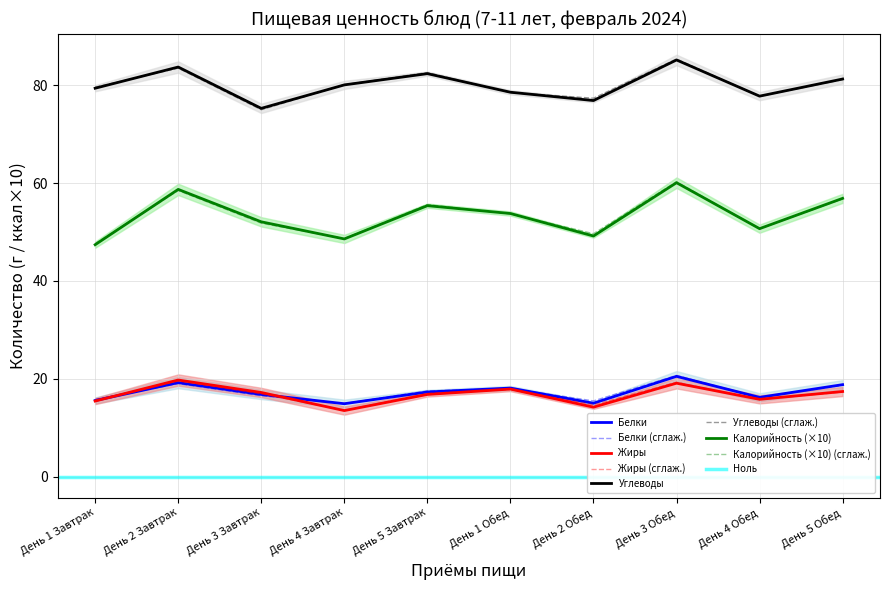

True or false: Белки has a value of 31.2 at День 5 Обед.

False